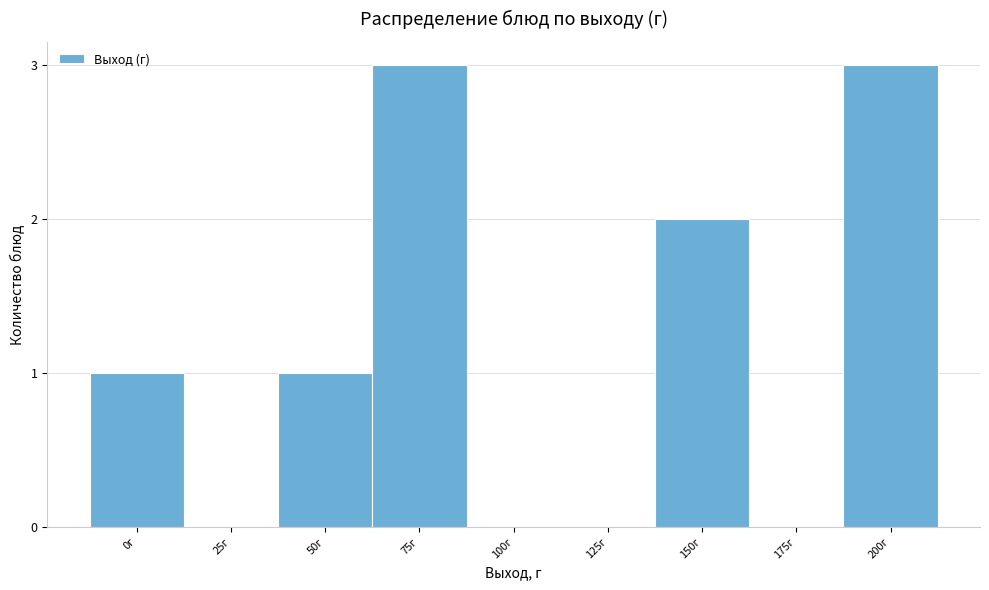

Reading left to right, list all the values displayed in this chart.

0г=1	25г=0	50г=1	75г=3	100г=0	125г=0	150г=2	175г=0	200г=3